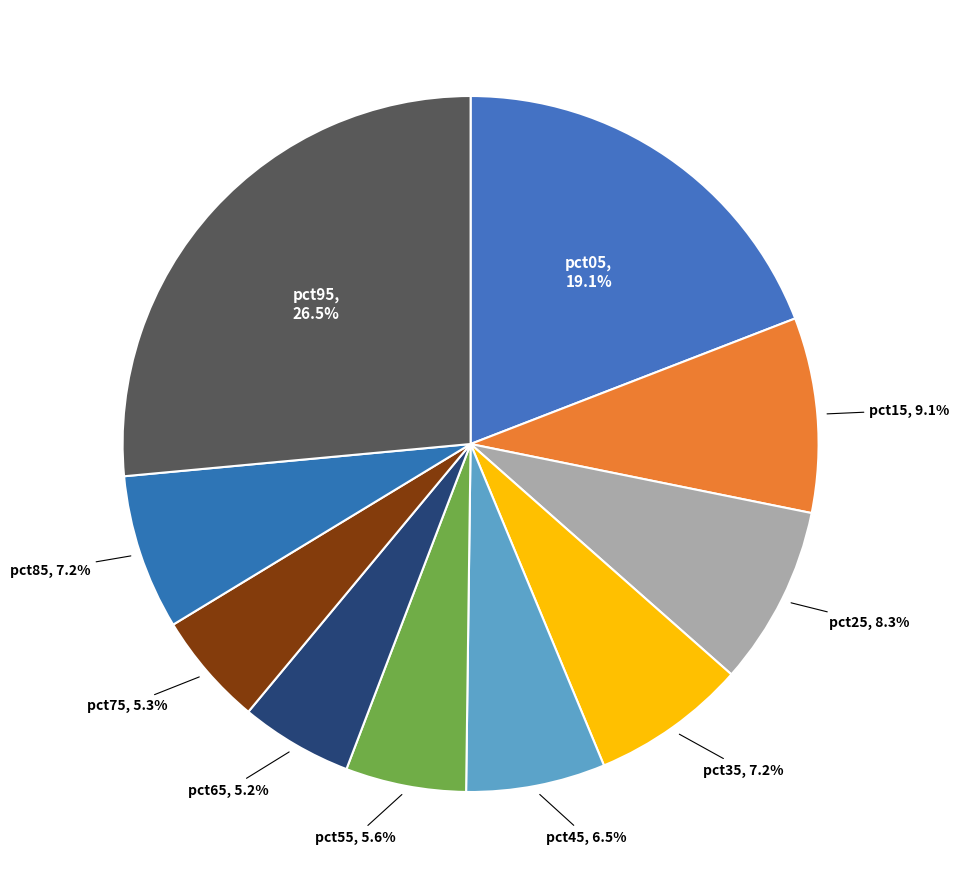

Does pct45 account for over 50% of the chart?

No